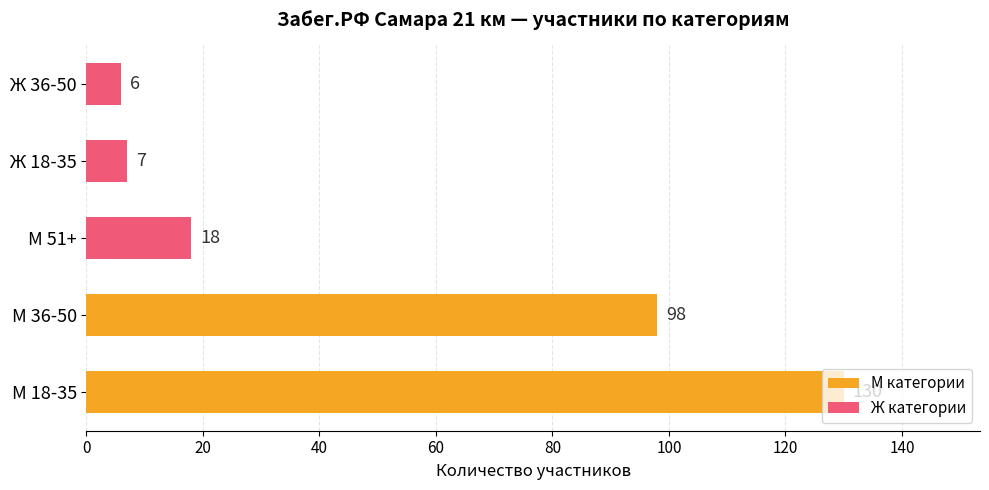

The chart shows a value of 18 at М 51+. True or false?

True